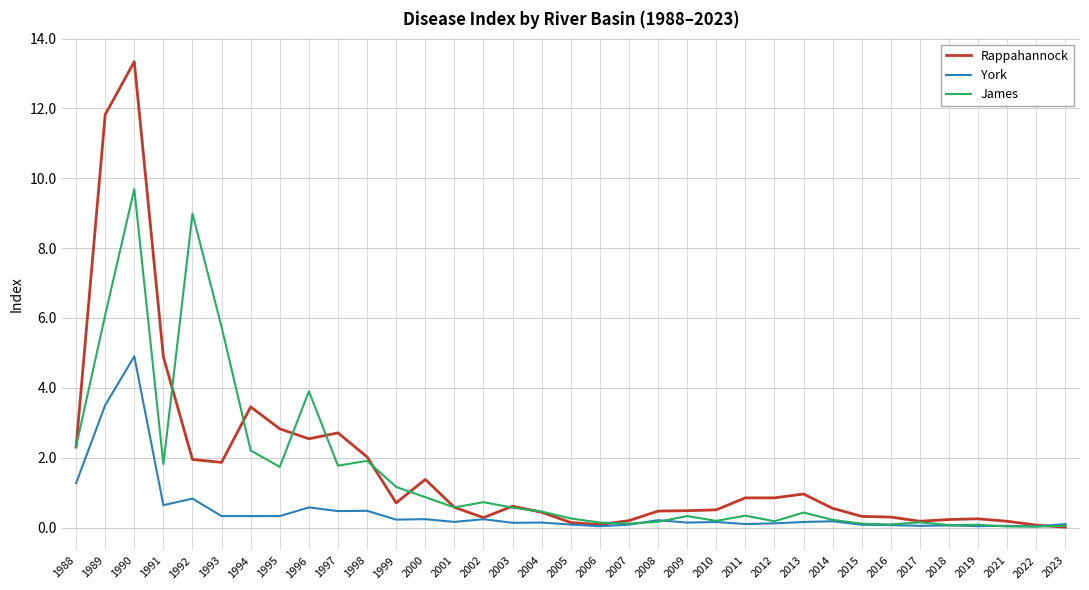

What is the average value of the Rappahannock series?

1.7